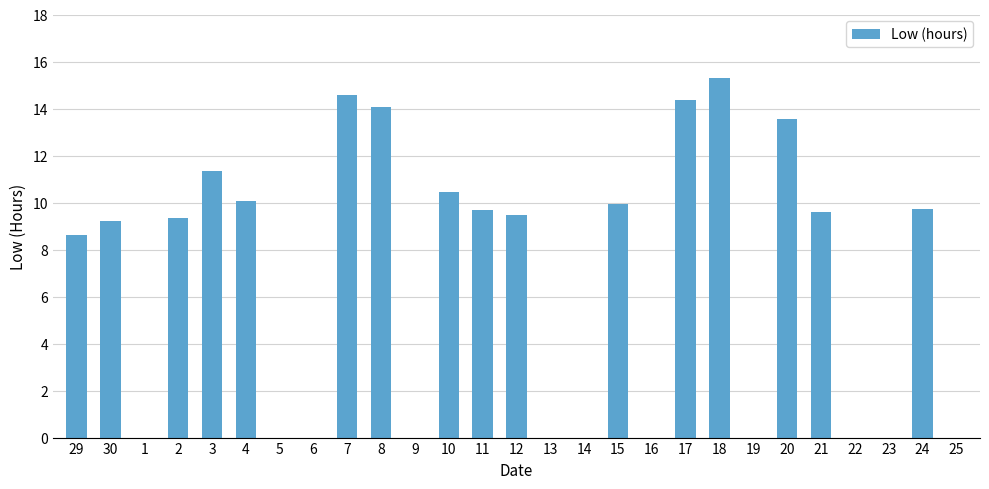

How many data points are above 9?

15